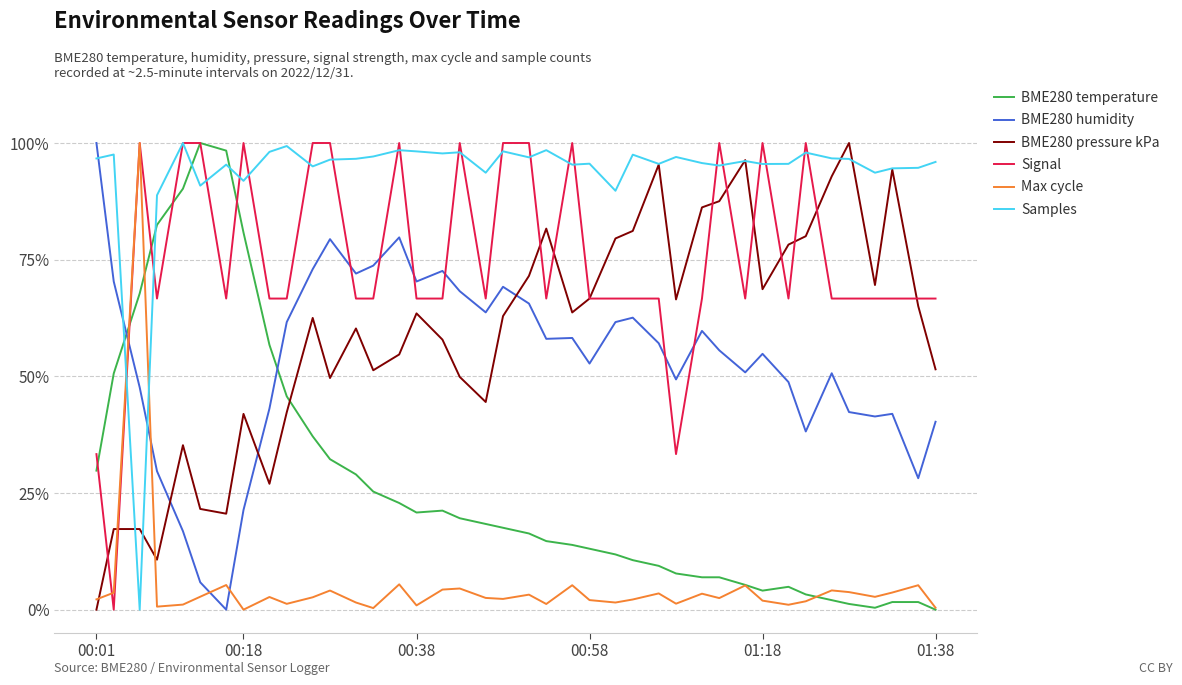

Does the chart display data point markers on the line(s)?

No